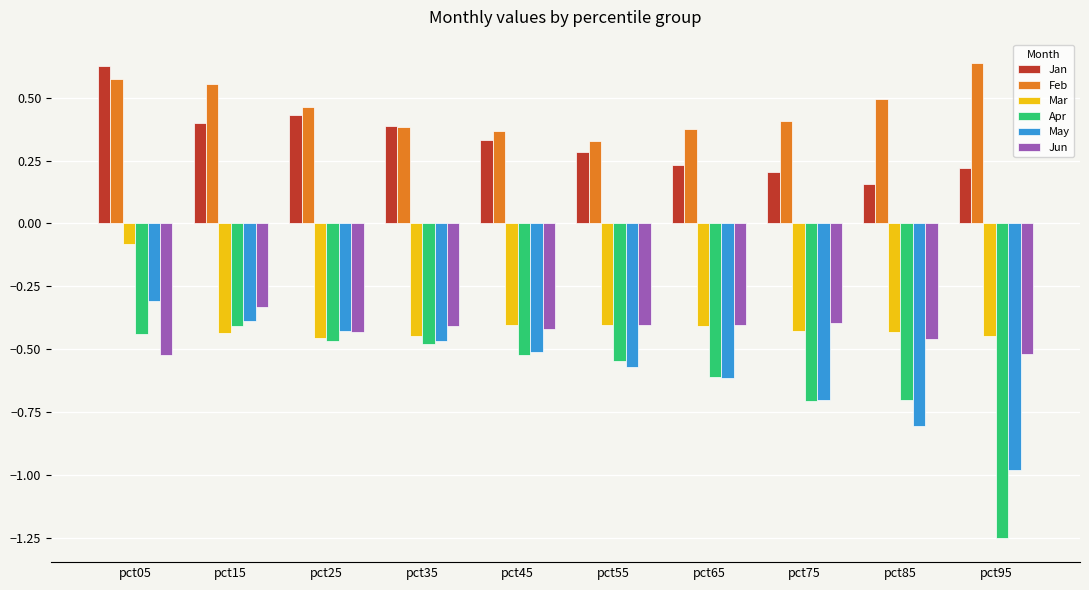

Are the bars horizontal?

No